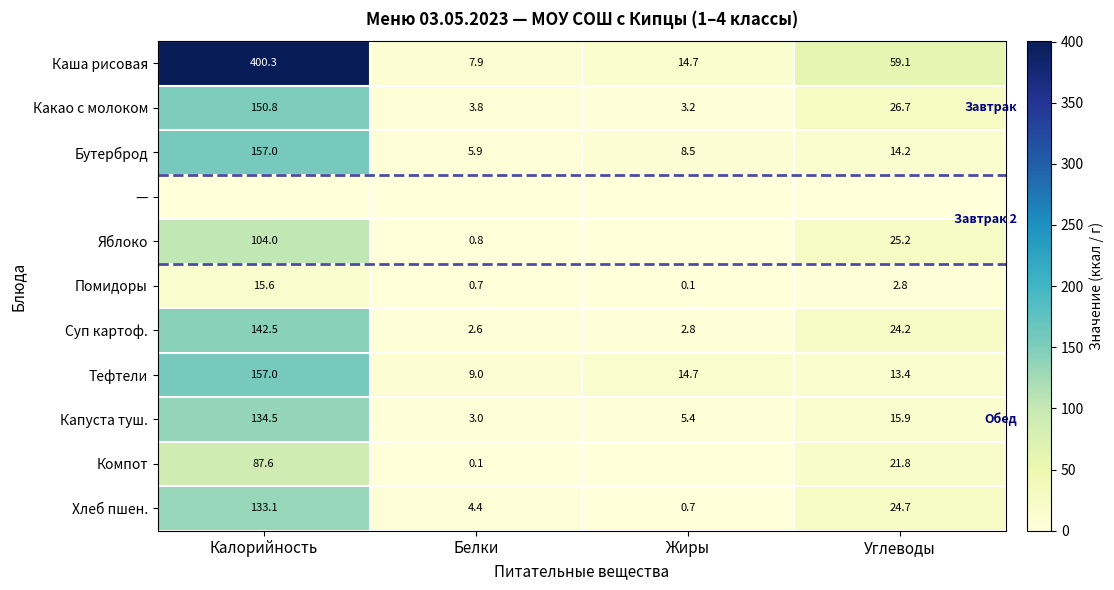

What is the spread (max minus min) of values at Белки?

9.0